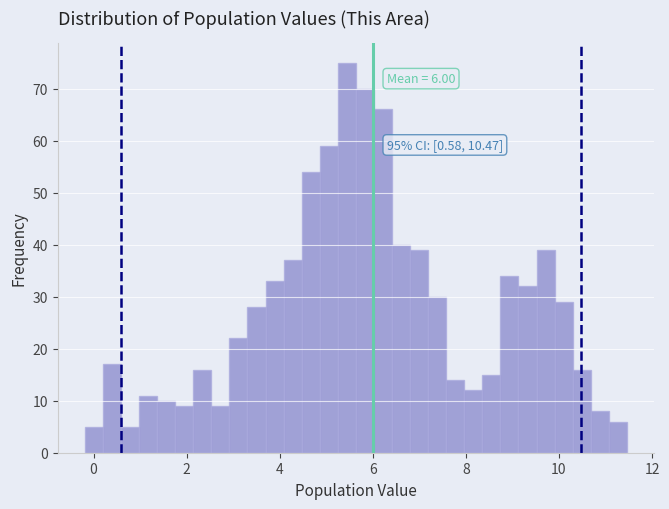

Read against the x-axis, roughly where is the centre of the tallest bar?

5.4